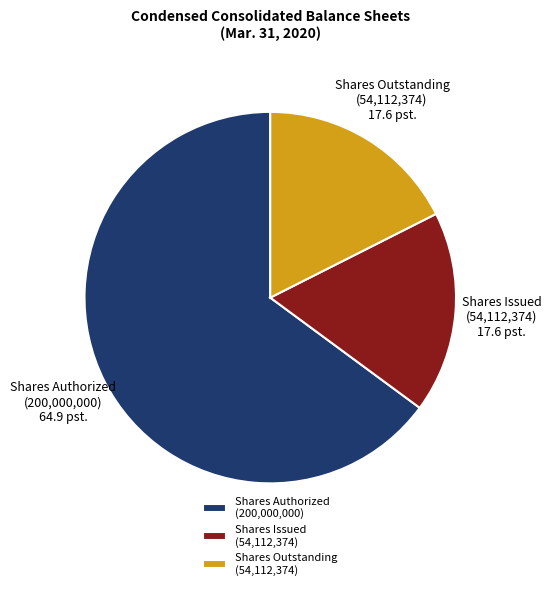

Between Shares Outstanding (54,112,374) and Shares Authorized (200,000,000), which is larger?

Shares Authorized (200,000,000)